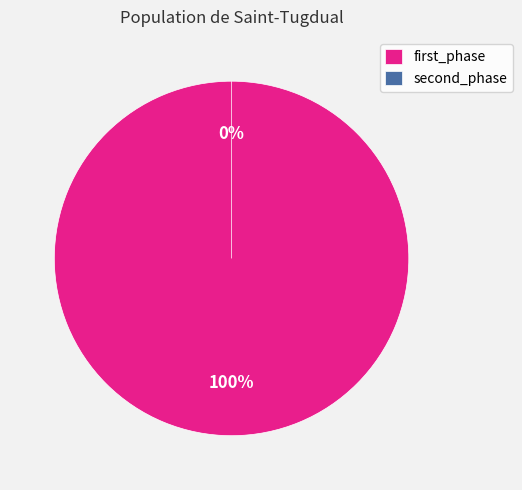

To the nearest percent, what percentage of the pie is first_phase?

100%